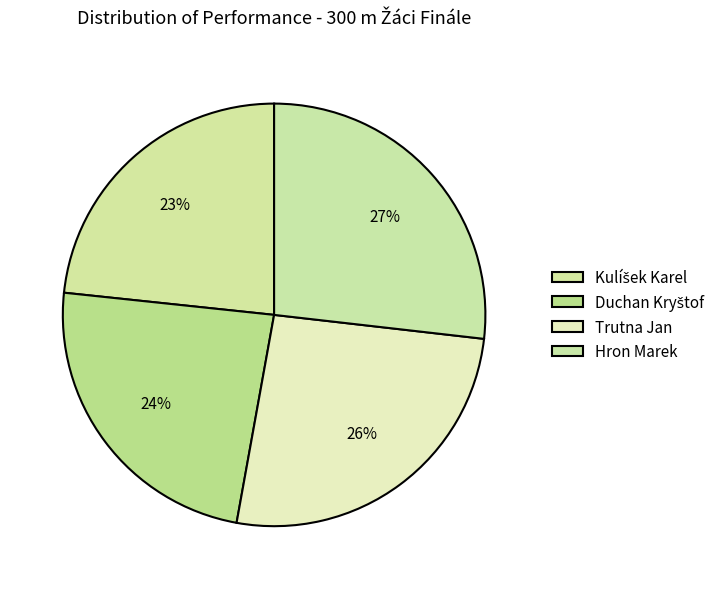

Which has a higher value, Hron Marek or Kulíšek Karel?

Hron Marek